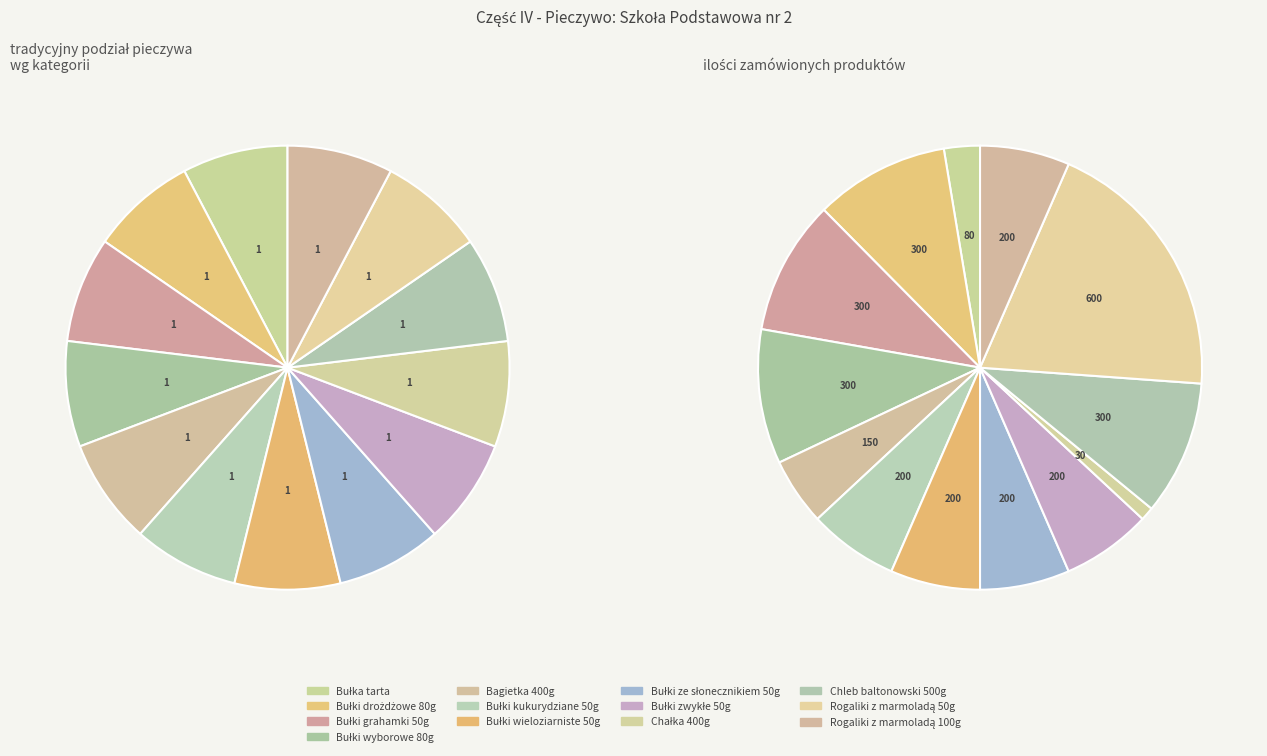

What is the smallest slice in the pie chart?

Chałka 400g